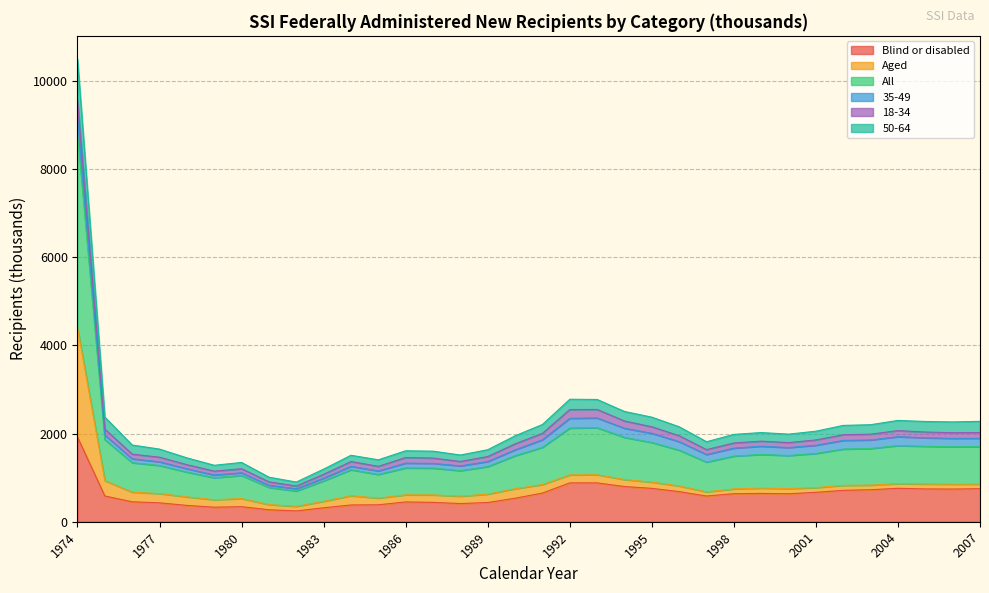

What is the value of the 50-64 point at the 23rd from the left?

2153